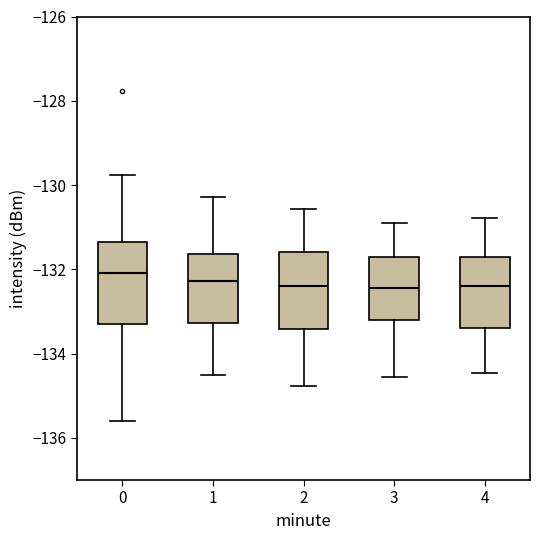

Reading left to right, read every box against the y-axis: the position of its median line, the range the box covers, and the ends of its whiskers. The values are not printed on the chart, so give them approximately, as read against the axis.

0: median -132.0, box -133.4 to -131.4, whiskers -135.6 to -129.8
1: median -132.2, box -133.2 to -131.6, whiskers -134.6 to -130.2
2: median -132.4, box -133.4 to -131.6, whiskers -134.8 to -130.6
3: median -132.4, box -133.2 to -131.6, whiskers -134.6 to -130.8
4: median -132.4, box -133.4 to -131.6, whiskers -134.4 to -130.8